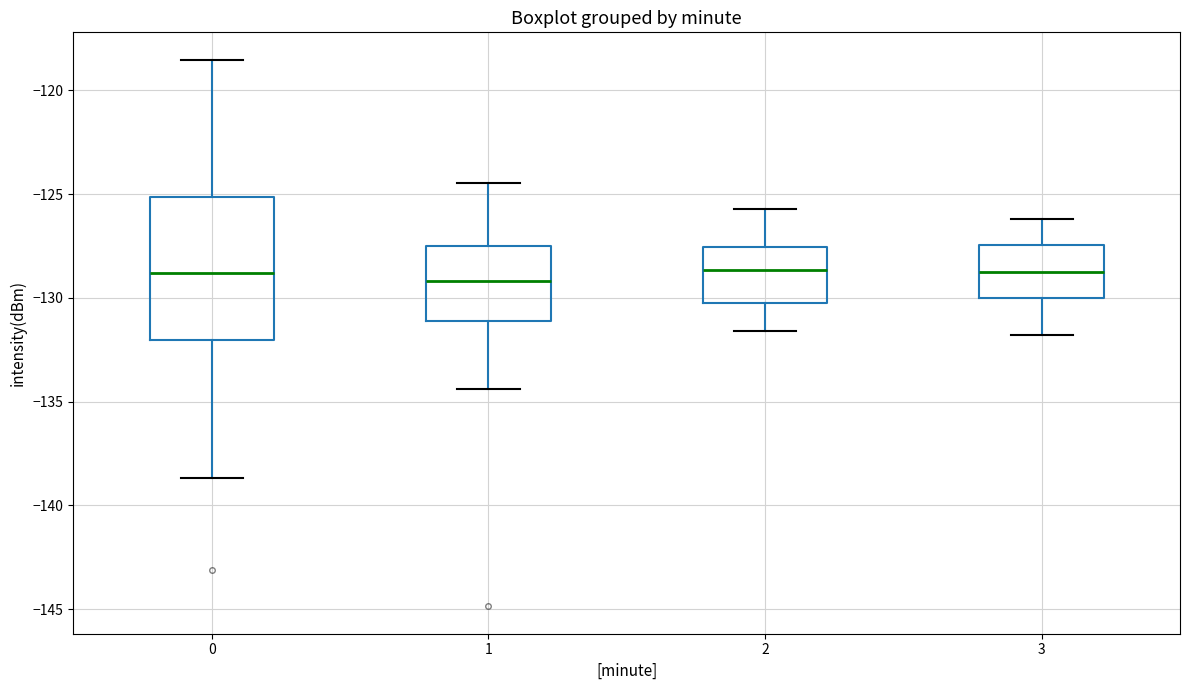

Reading left to right, transcribe this box plot: for each box, give where its median line is, the range the box spans, and where its two whiskers end, as read against the y-axis. The values are not printed on the chart, so give them approximately, as read against the axis.

0: median -129.0, box -132.0 to -125.0, whiskers -138.5 to -118.5
1: median -129.0, box -131.0 to -127.5, whiskers -134.5 to -124.5
2: median -128.5, box -130.0 to -127.5, whiskers -131.5 to -125.5
3: median -128.5, box -130.0 to -127.5, whiskers -132.0 to -126.0